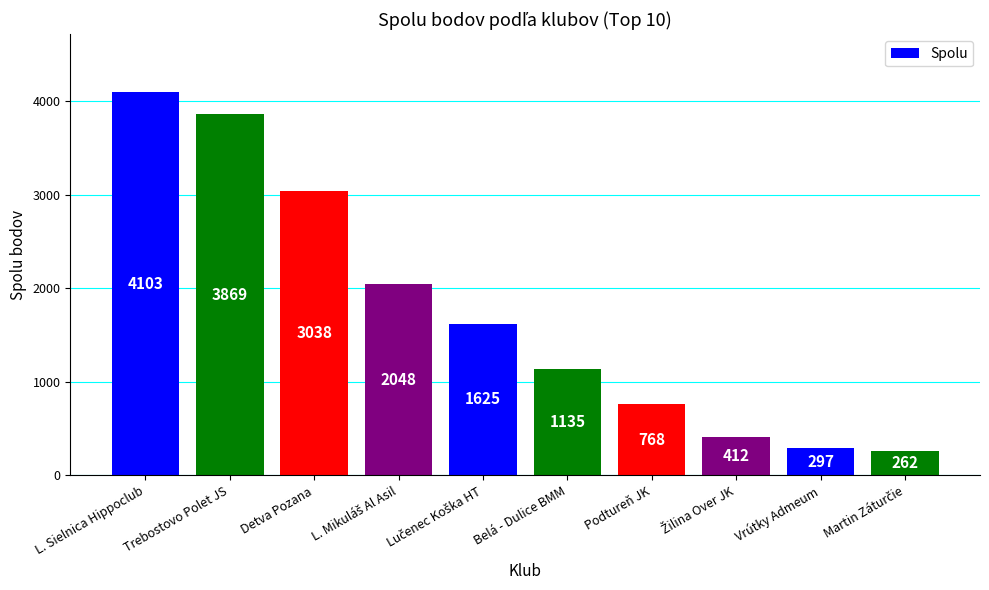

What is the average value?

1756